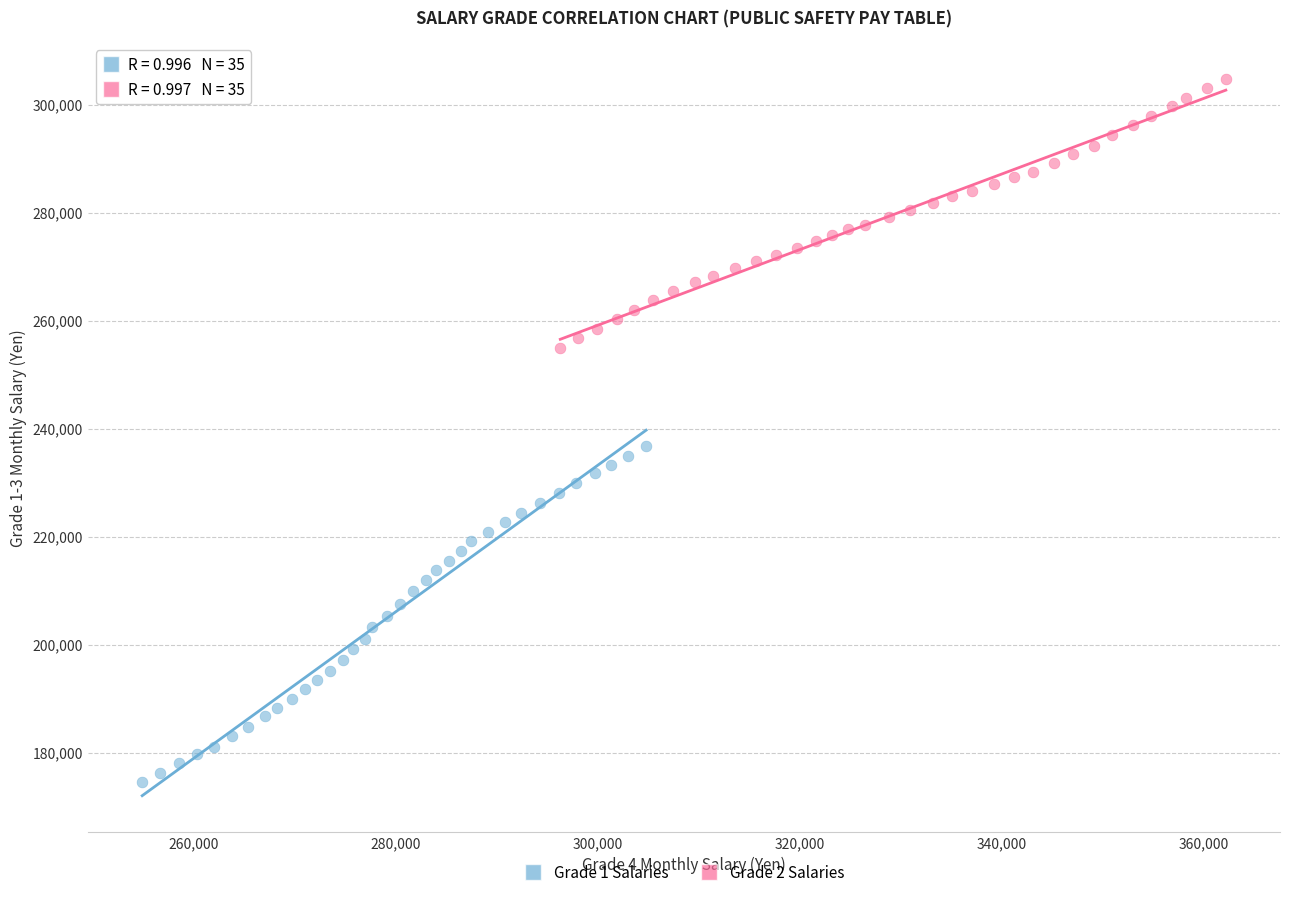

Which series reaches the minimum Y coordinate?

Grade 1 Salaries